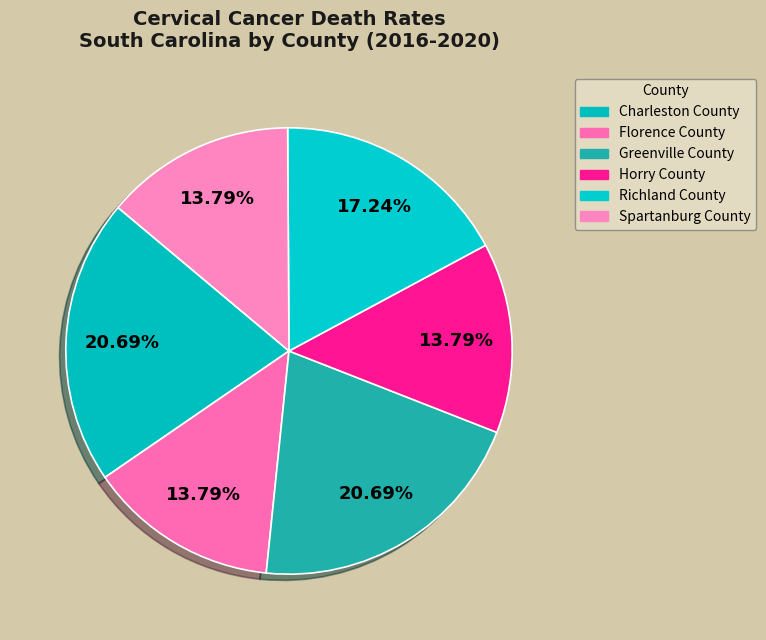

To the nearest percent, what percentage of the pie is Charleston County?

21%